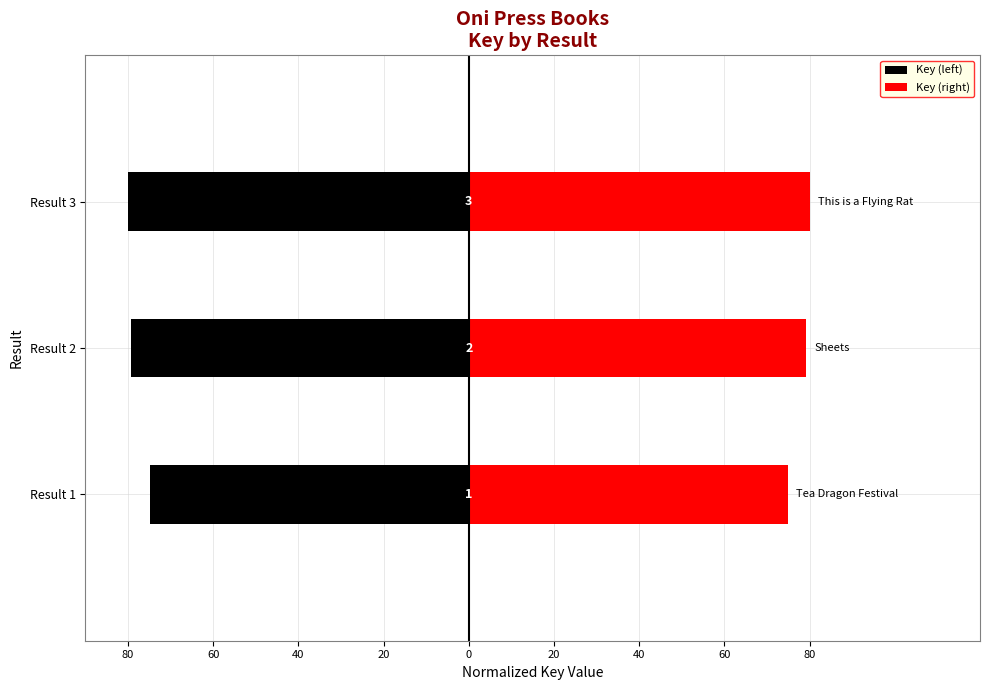

What is the value of the Key (right) bar at the 1st from the left?

74.9